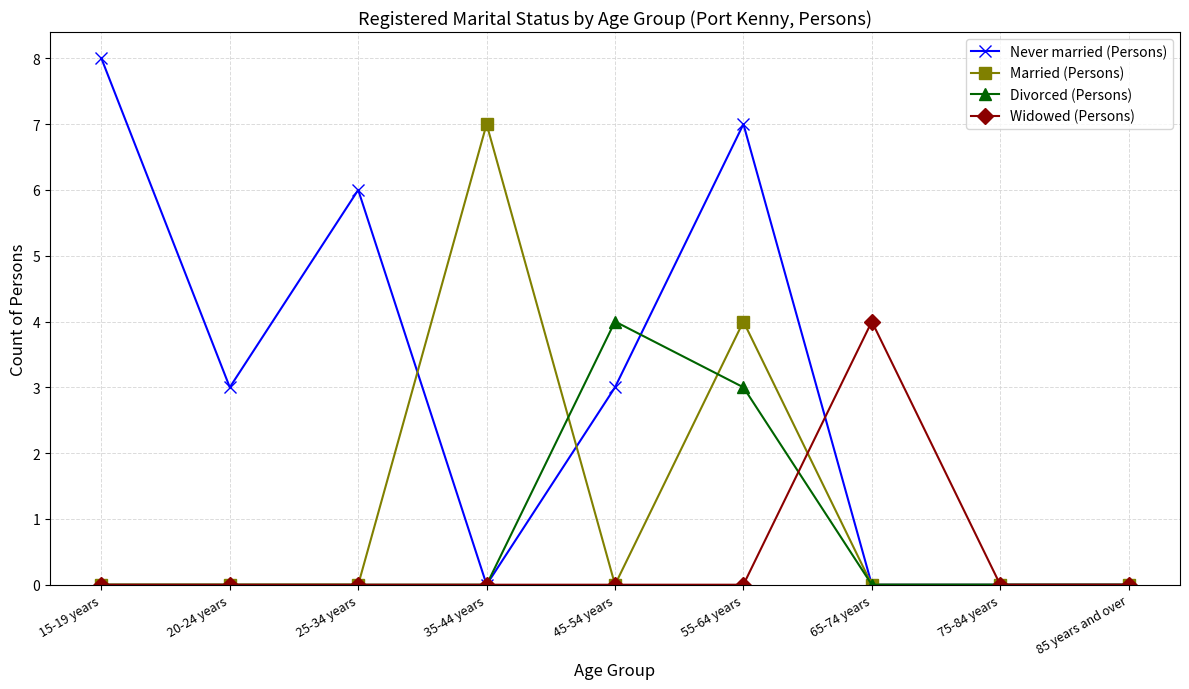

Reading left to right, what are all the values shown in this chart?

Never married (Persons): 8	3	6	0	3	7	0	0	0
Married (Persons): 0	0	0	7	0	4	0	0	0
Divorced (Persons): 0	0	0	0	4	3	0	0	0
Widowed (Persons): 0	0	0	0	0	0	4	0	0